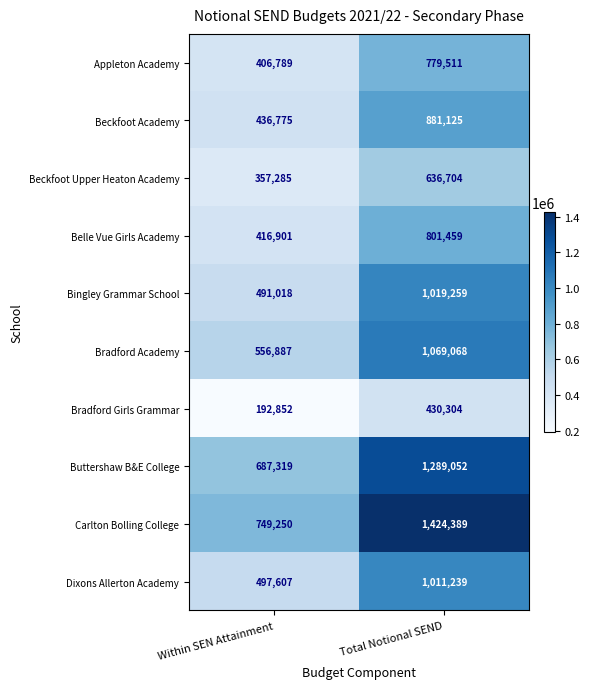

Rank the series at Within SEN Attainment from lowest to highest value.

Bradford Girls Grammar, Beckfoot Upper Heaton Academy, Appleton Academy, Belle Vue Girls Academy, Beckfoot Academy, Bingley Grammar School, Dixons Allerton Academy, Bradford Academy, Buttershaw B&E College, Carlton Bolling College